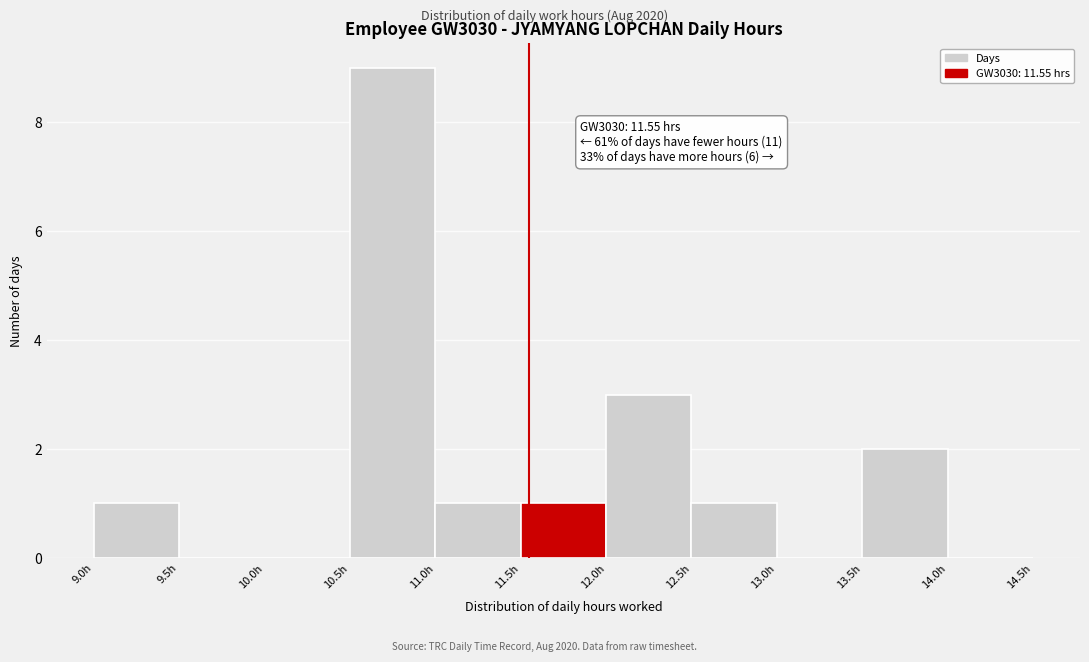

Which range on the x-axis has the tallest bar?

10.5 to 11.0